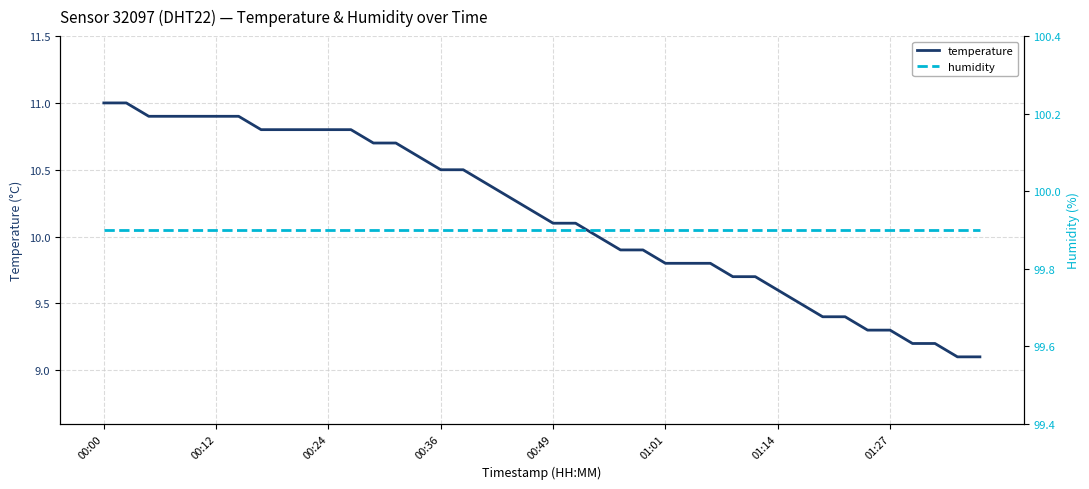

How many values in the temperature series are below 10?

17